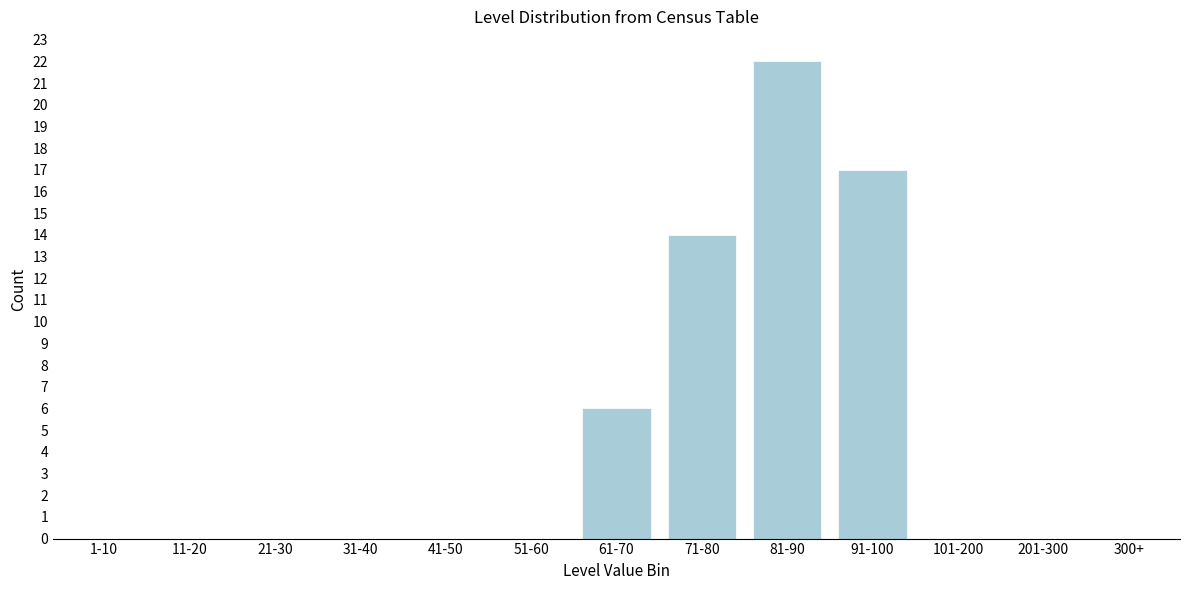

Reading left to right, list all the values displayed in this chart.

1-10=0	11-20=0	21-30=0	31-40=0	41-50=0	51-60=0	61-70=6	71-80=14	81-90=22	91-100=17	101-200=0	201-300=0	300+=0